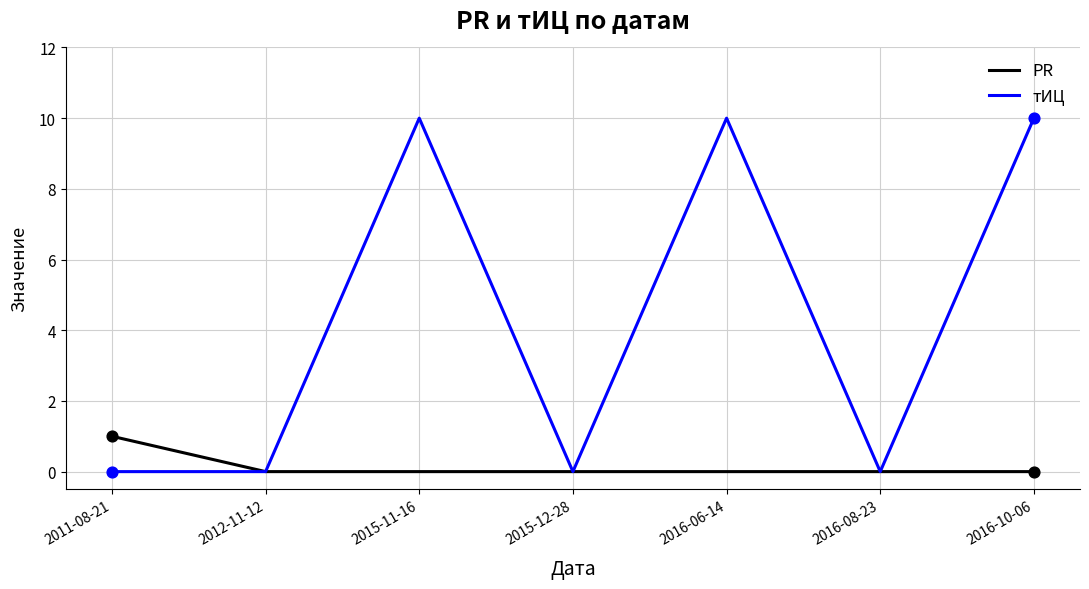

Which series has the largest total across all categories?

тИЦ